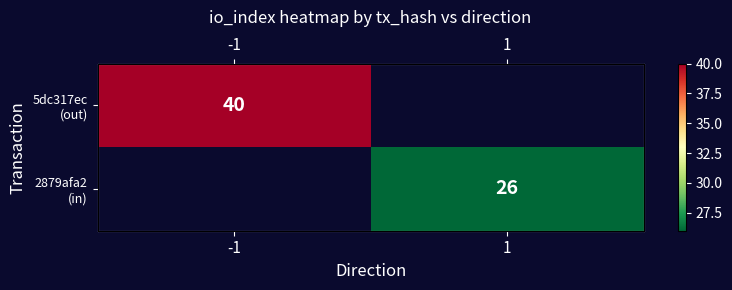

How many categories are shown in the chart?

2